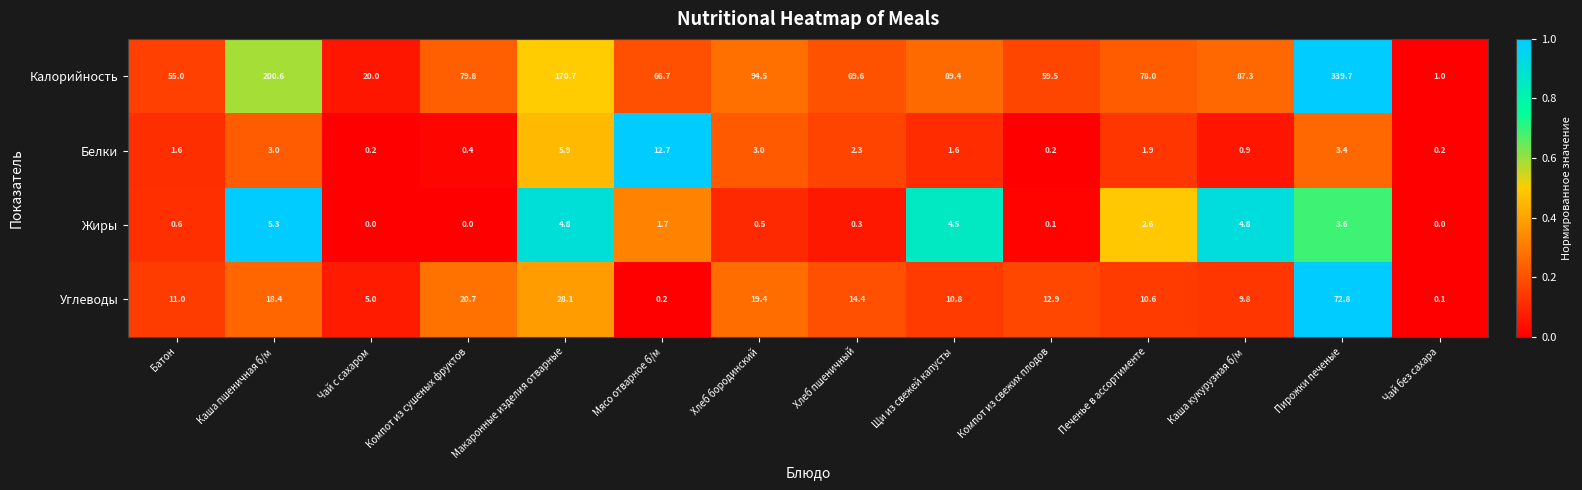

True or false: Калорийность has a value of 41.8 at Каша кукурузная б/м.

False